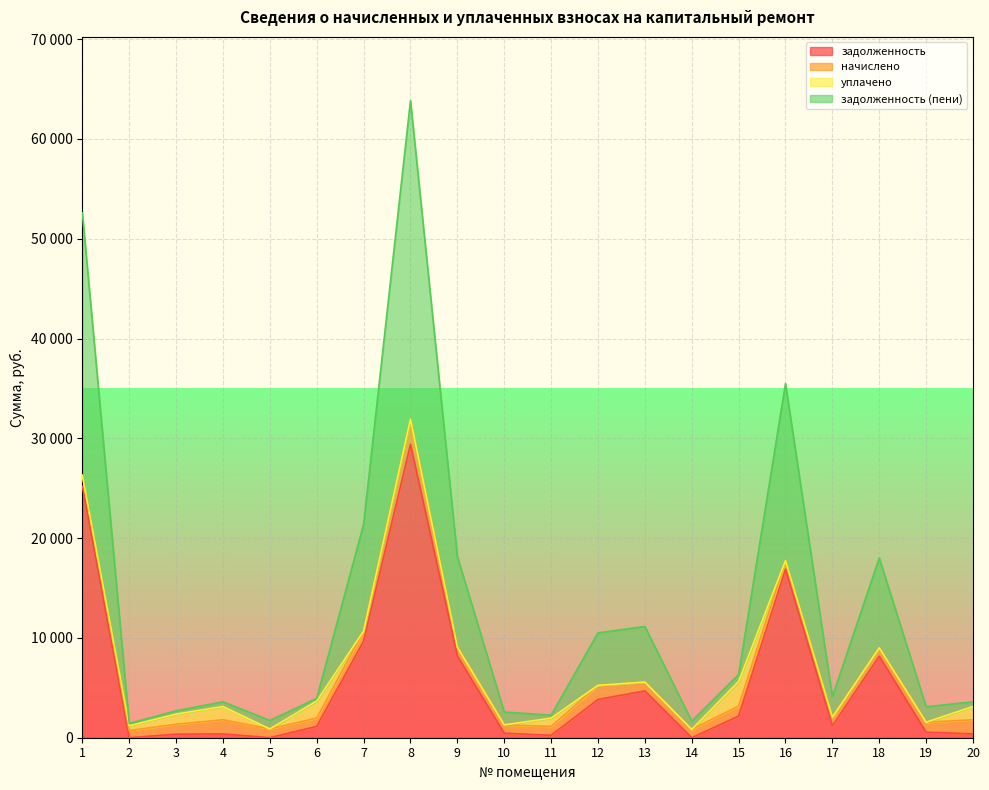

Which category has the highest value across all series?

8